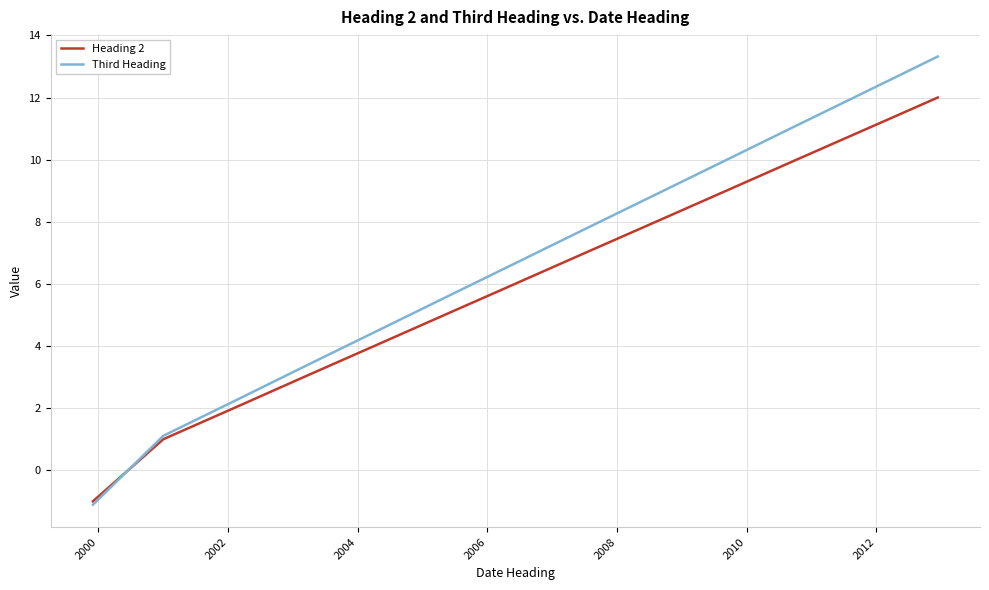

Count the number of categories in the chart.

13